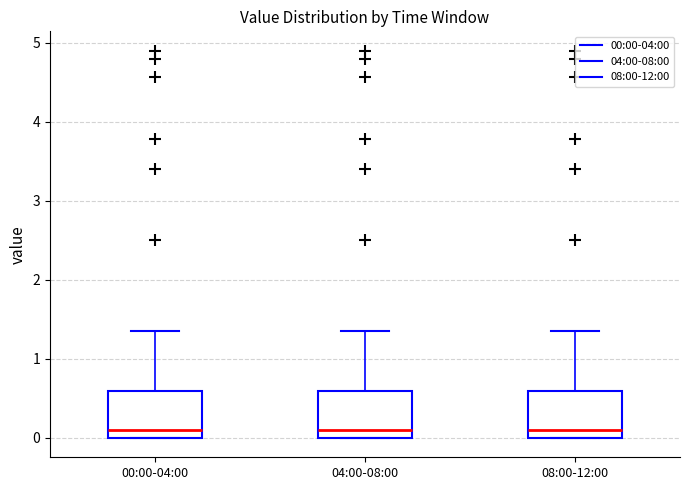

Reading left to right, read every box against the y-axis: the position of its median line, the range the box covers, and the ends of its whiskers. The values are not printed on the chart, so give them approximately, as read against the axis.

00:00-04:00: median 0.1, box 0.0 to 0.6, whiskers 0.0 to 1.4
04:00-08:00: median 0.1, box 0.0 to 0.6, whiskers 0.0 to 1.4
08:00-12:00: median 0.1, box 0.0 to 0.6, whiskers 0.0 to 1.4